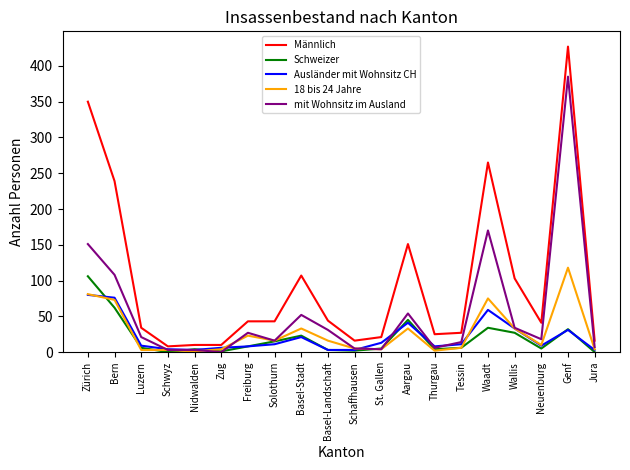

The Männlich series shows 427 at Genf. True or false?

True